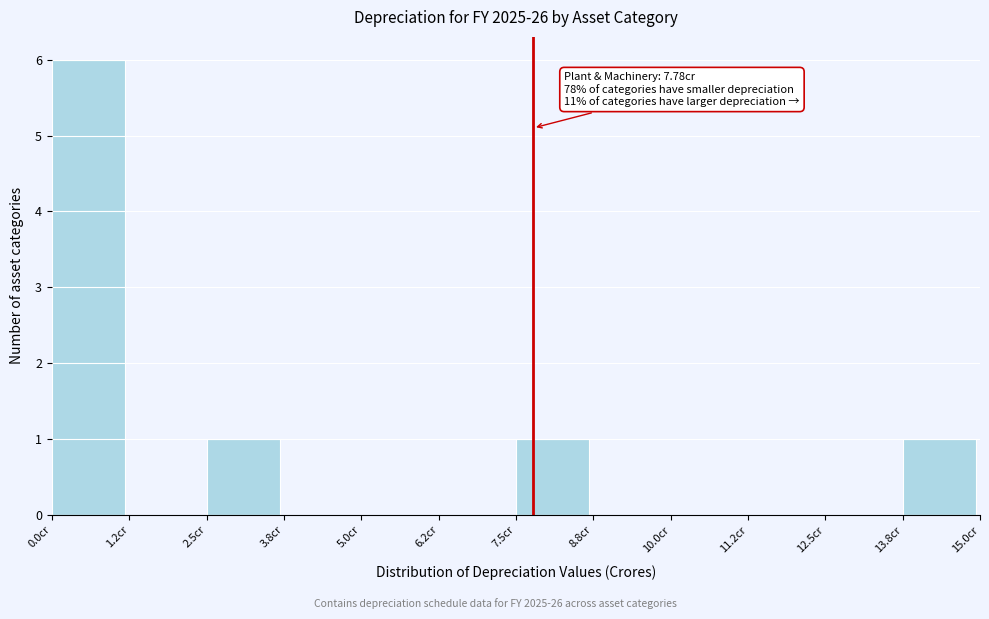

Which range on the x-axis has the tallest bar?

0.00 to 1.25